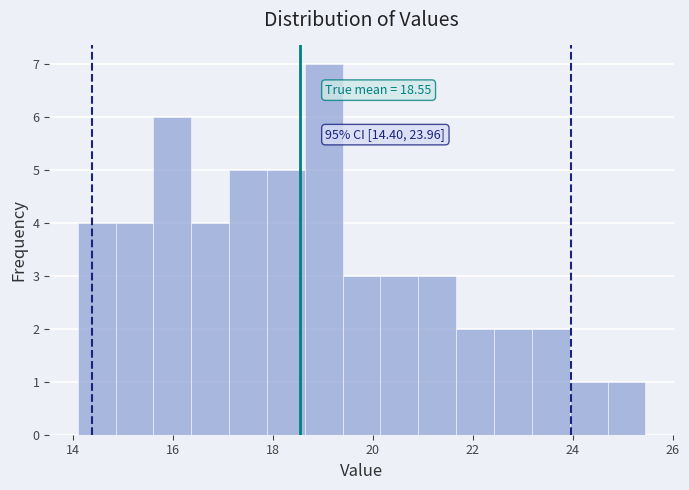

Around what value on the x-axis is the tallest bar? Give the approximate position of its centre, as read against the axis.

19.0